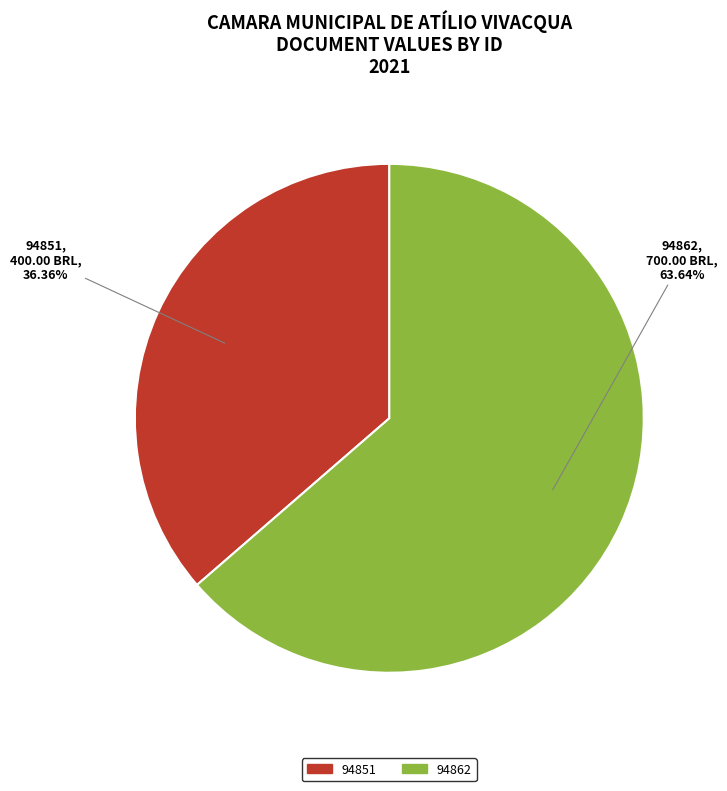

To the nearest percent, what is the difference between the 94862 and 94851 slice percentages?

27%